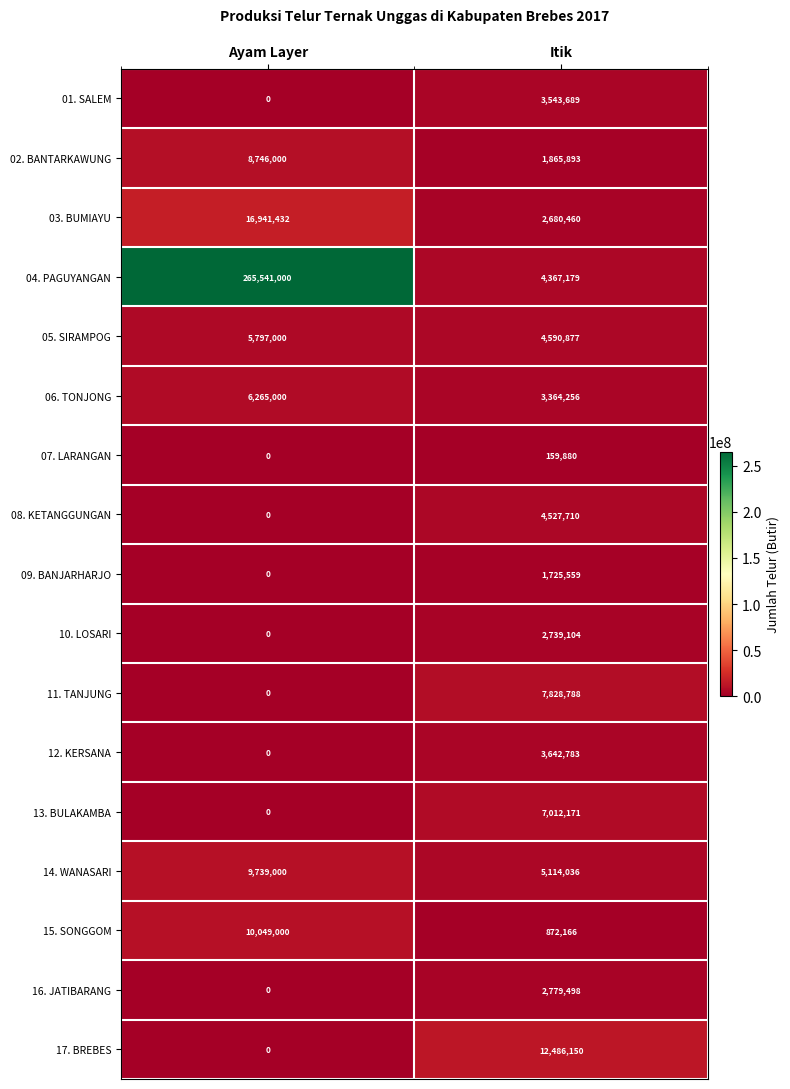

The 16. JATIBARANG series shows 4307132 at Itik. True or false?

False